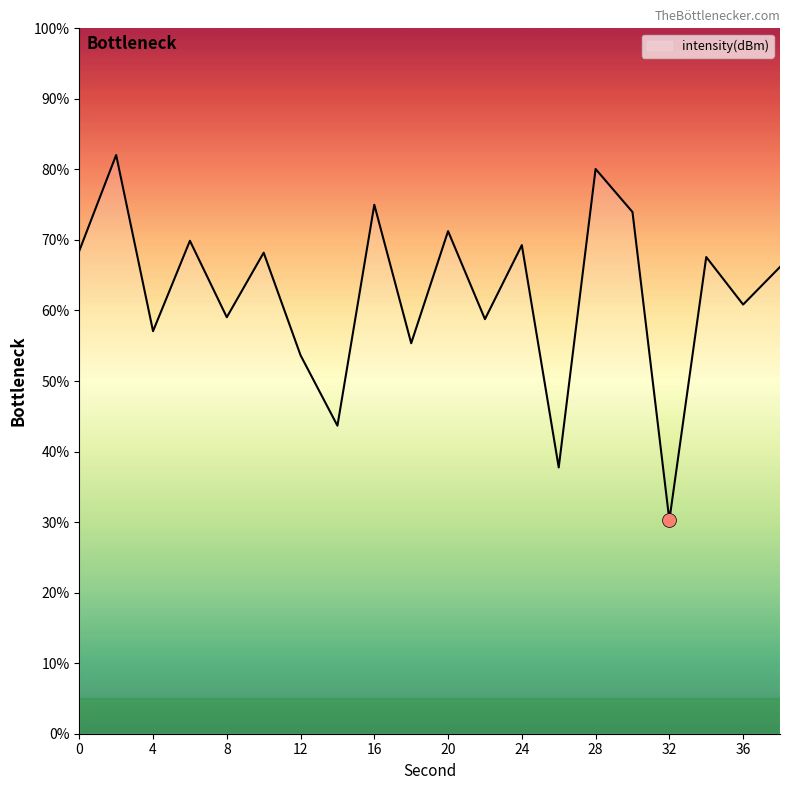

What is the maximum value shown in the chart?

82.0